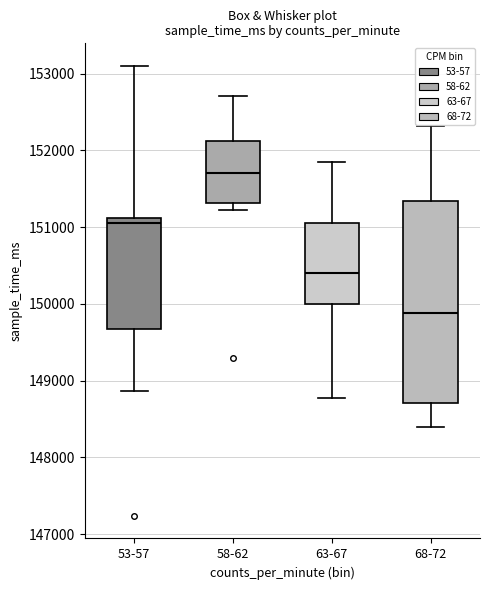

Reading left to right, read every box against the y-axis: the position of its median line, the range the box covers, and the ends of its whiskers. The values are not printed on the chart, so give them approximately, as read against the axis.

53-57: median 151100 (just below the box's upper edge), box 149700 to 151100, whiskers 148900 to 153100
58-62: median 151700, box 151300 to 152100, whiskers 151200 to 152700
63-67: median 150400, box 150000 to 151100, whiskers 148800 to 151800
68-72: median 149900, box 148700 to 151300, whiskers 148400 to 152300